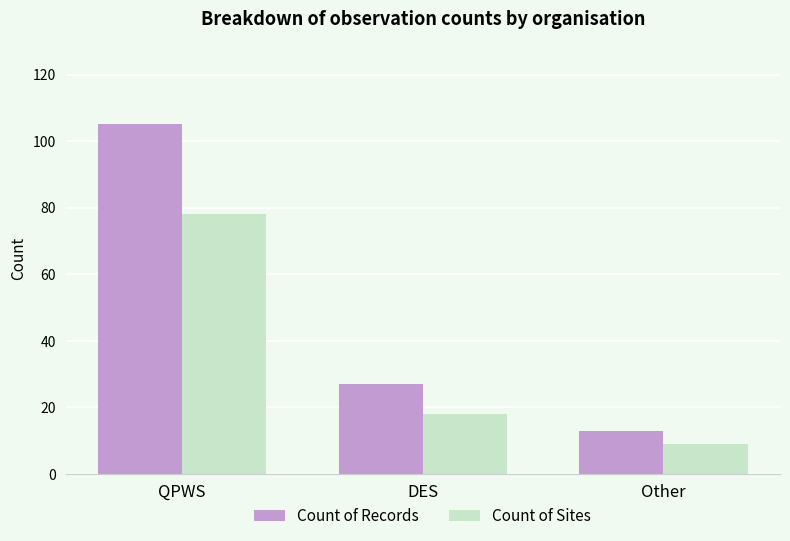

How many bars are there in total?

6